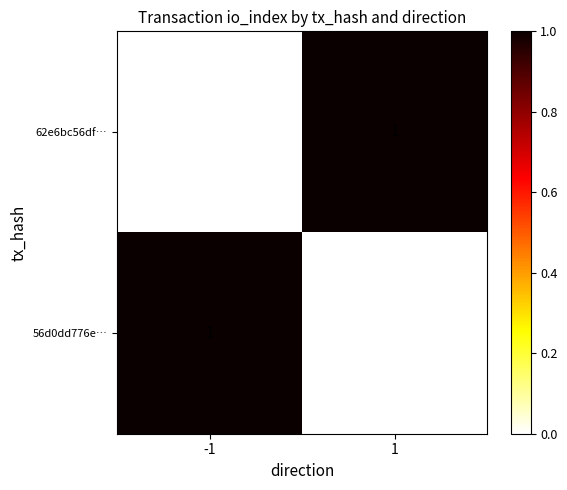

The value of 56d0dd776e… at 1 is 1. True or false?

False